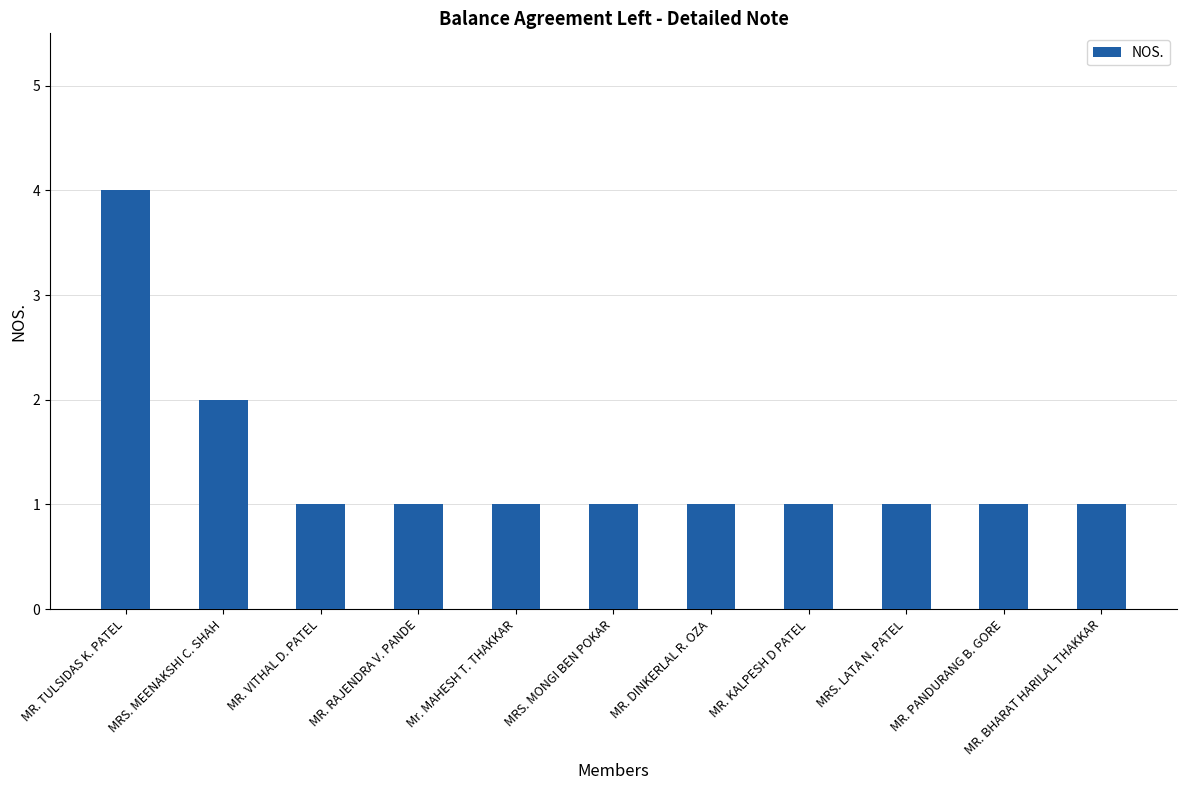

What is the label of the 10th bar from the left?

MR. PANDURANG B. GORE